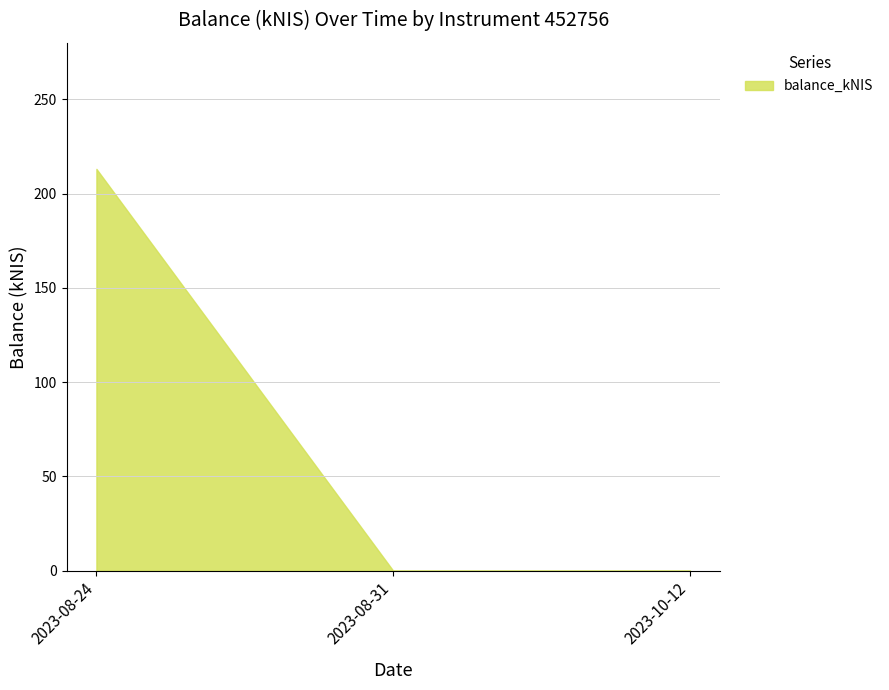

What is the difference between the maximum and minimum values?

213.1